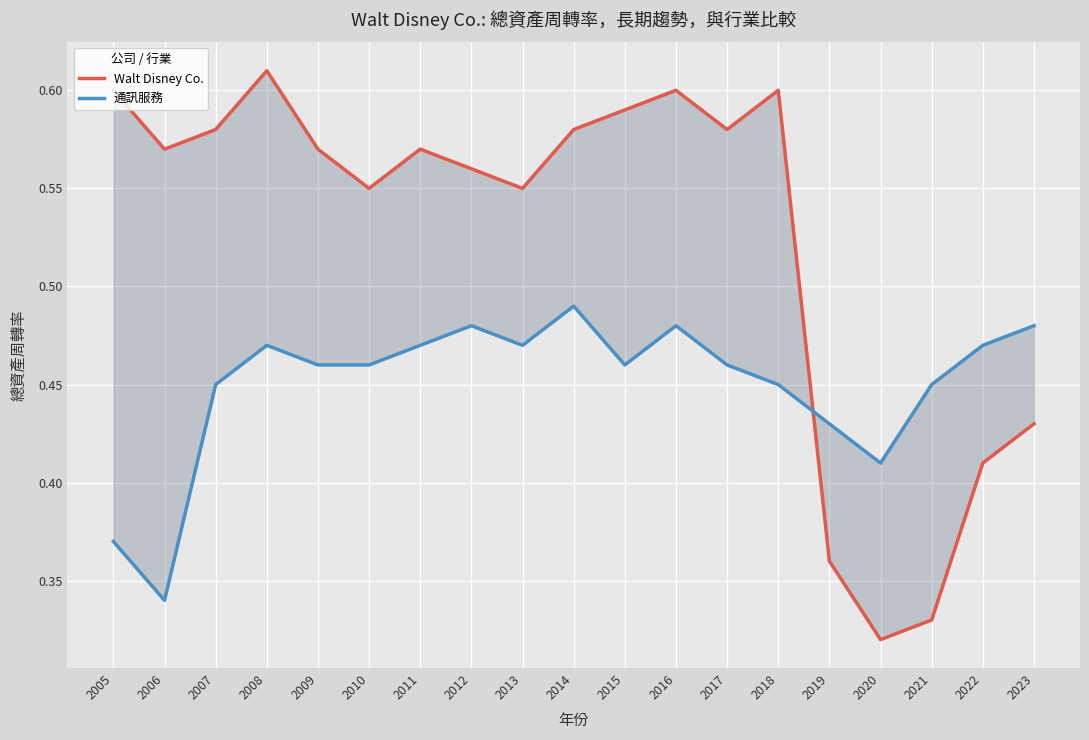

True or false: Walt Disney Co. has a value of 0.6 at 2010.

True